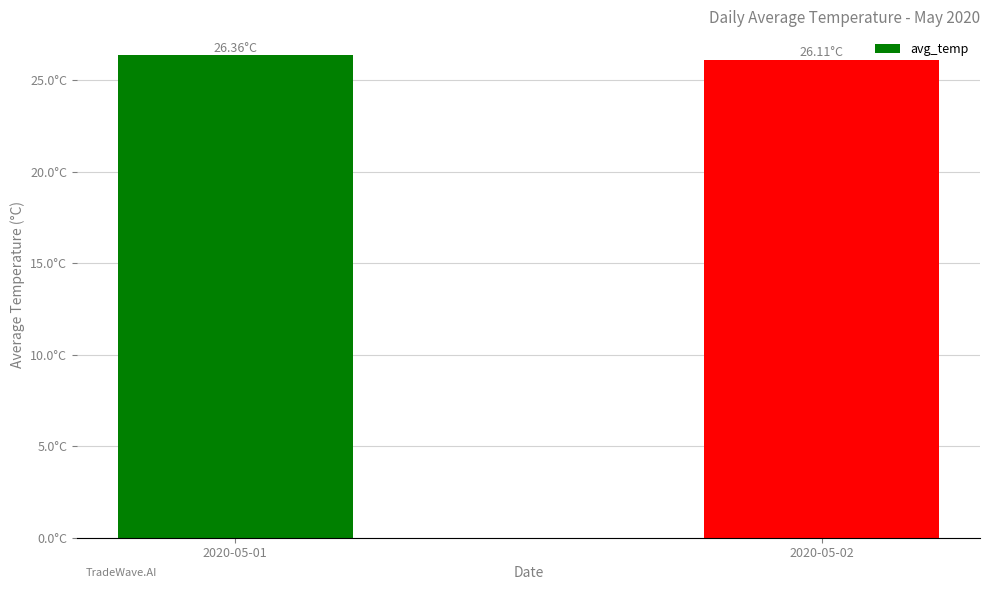

What is the minimum value shown in the chart?

26.1